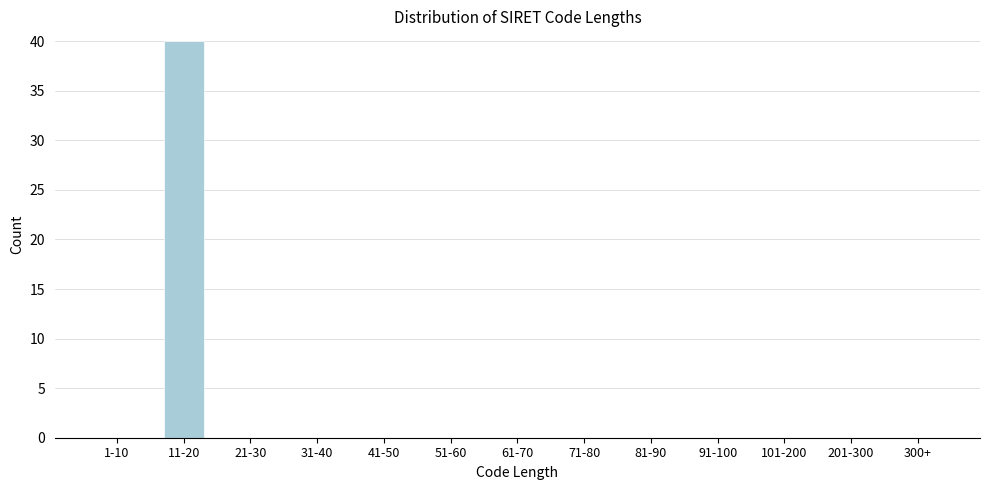

Reading left to right, extract all data points from this chart.

1-10=0	11-20=40	21-30=0	31-40=0	41-50=0	51-60=0	61-70=0	71-80=0	81-90=0	91-100=0	101-200=0	201-300=0	300+=0